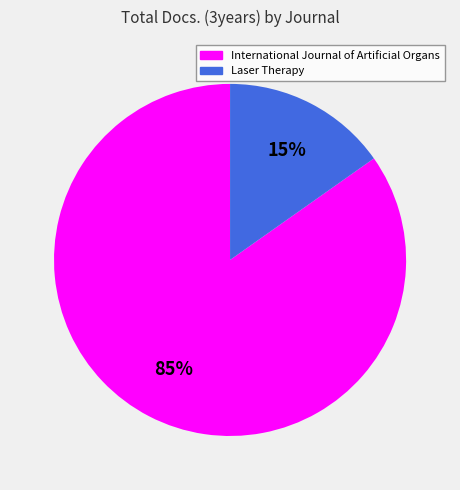

To the nearest percent, what is the difference between the largest and smallest slice percentages?

70%